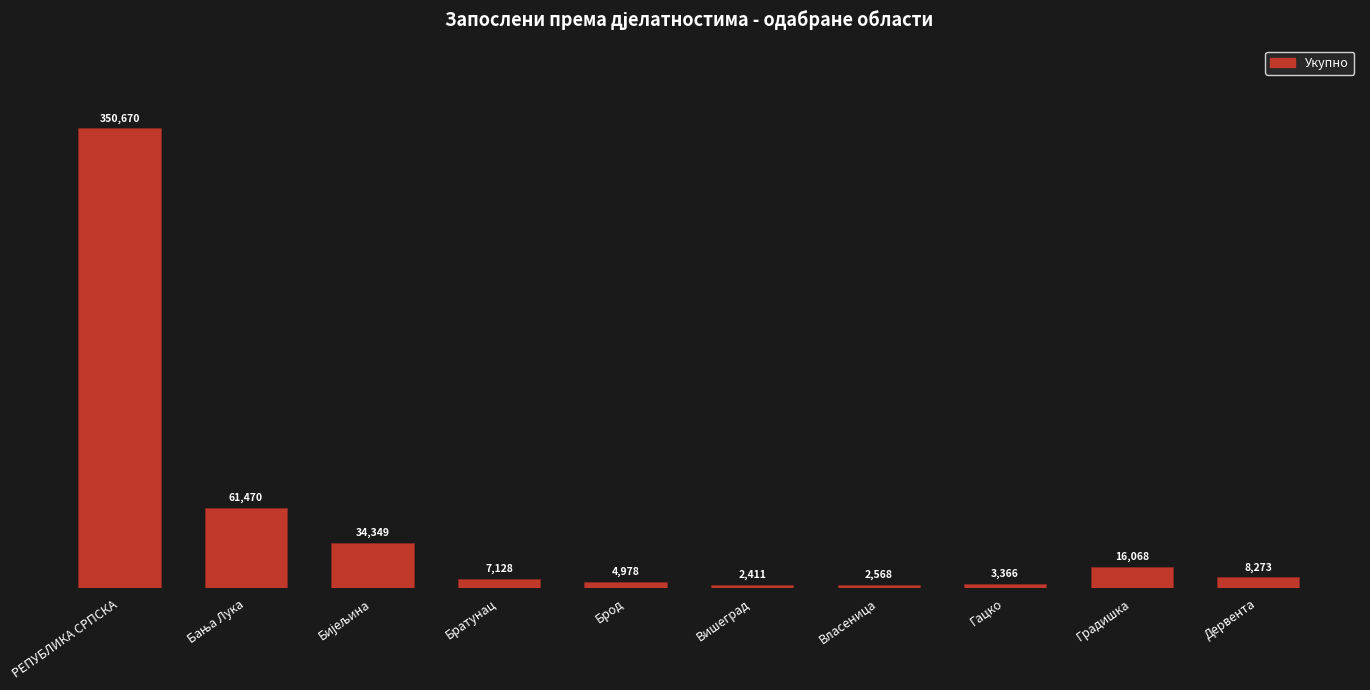

What is the sum of all values?

491281